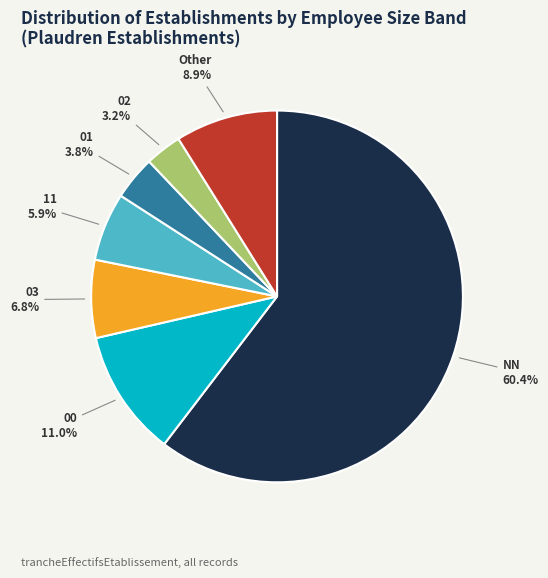

Is there a majority slice in this chart?

Yes